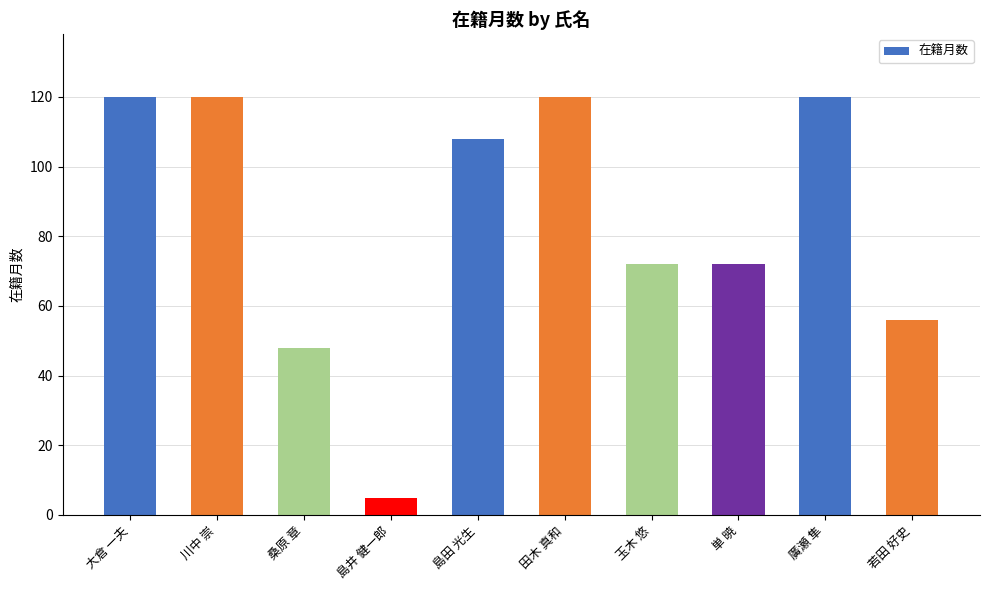

The chart shows a value of 29 at 若田 好史. True or false?

False